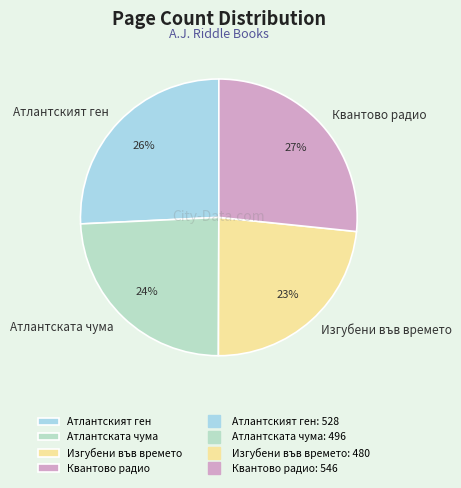

What is the ratio of the value at Изгубени във времето to the value at Квантово радио?

0.9